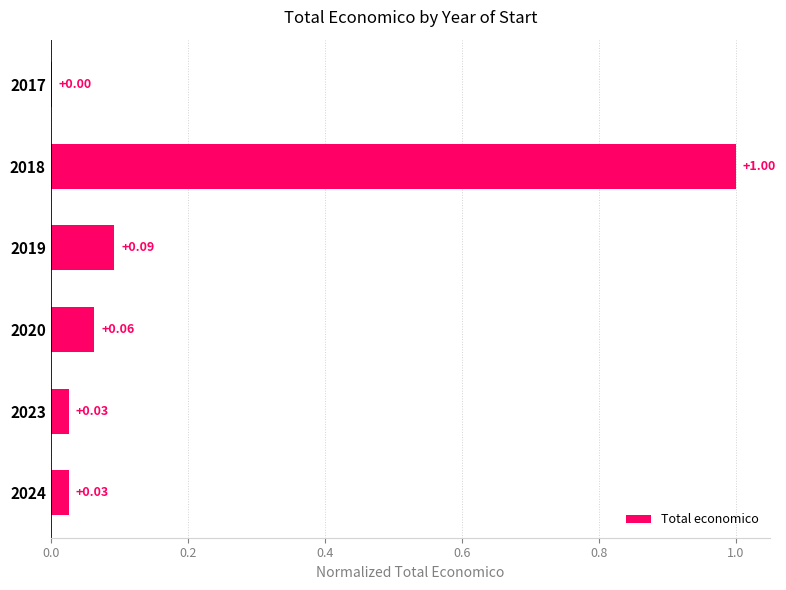

What is the sum of all values?

1.2